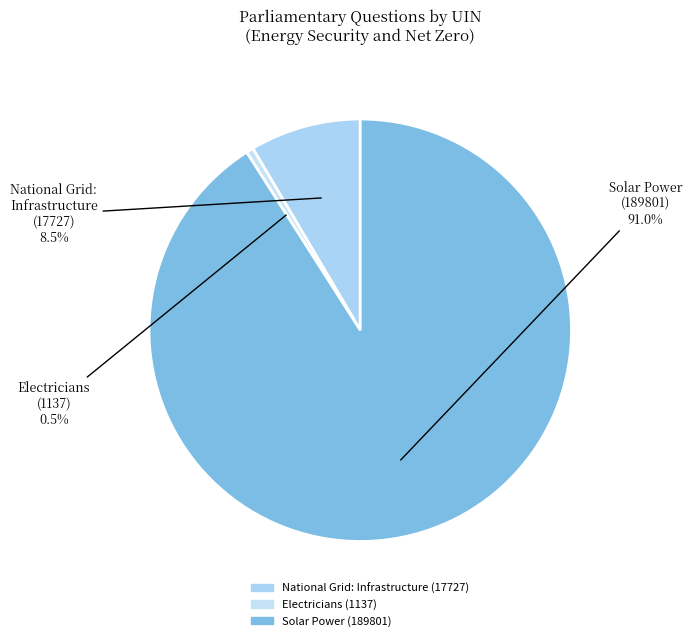

Is there a majority slice in this chart?

Yes